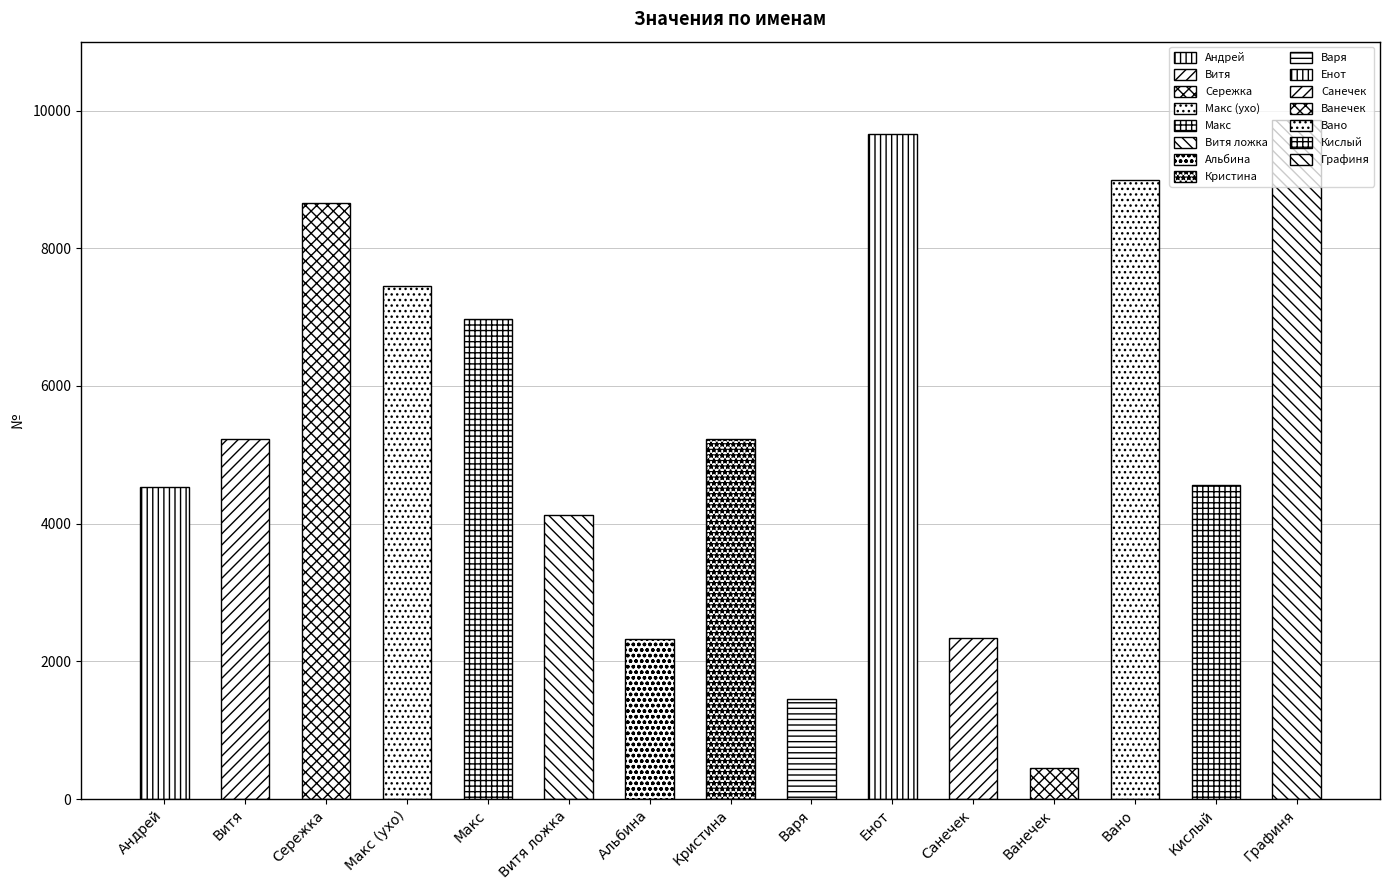

Where does the data first go above 5236?

Сережка